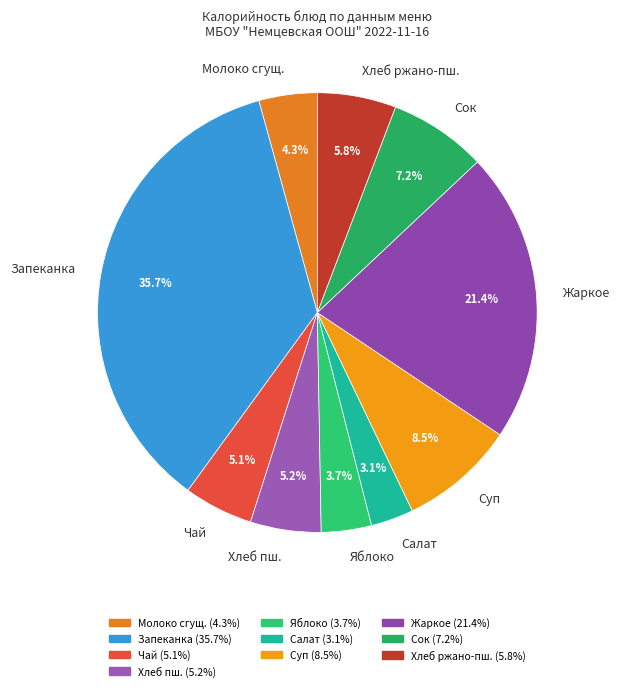

Is there a majority slice in this chart?

No